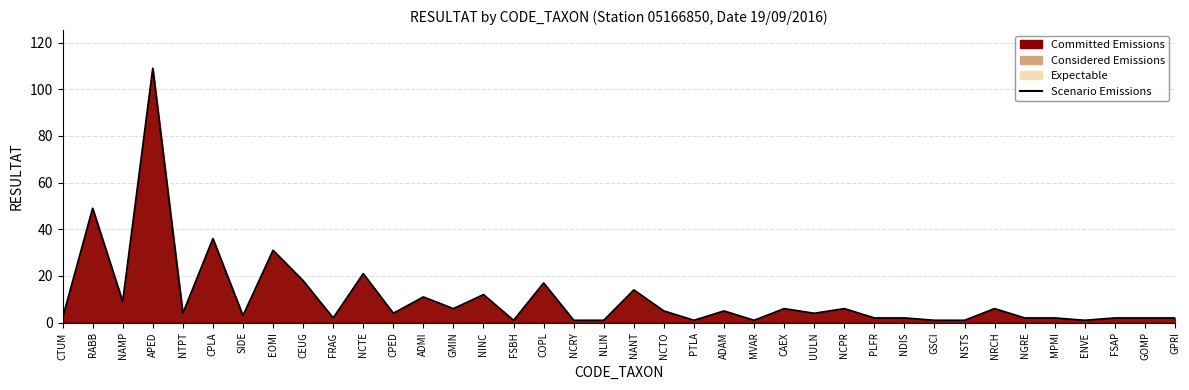

What is the maximum value shown in the chart?

109